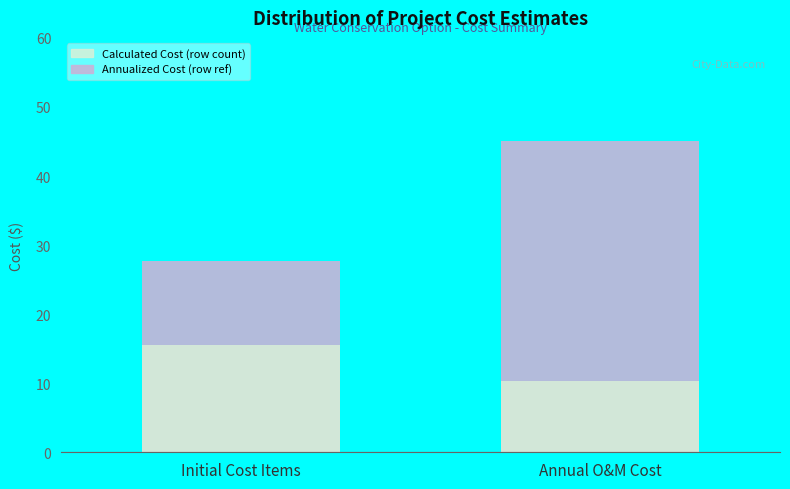

Between Initial Cost Items and Annual O&M Cost, which is larger?

Annual O&M Cost